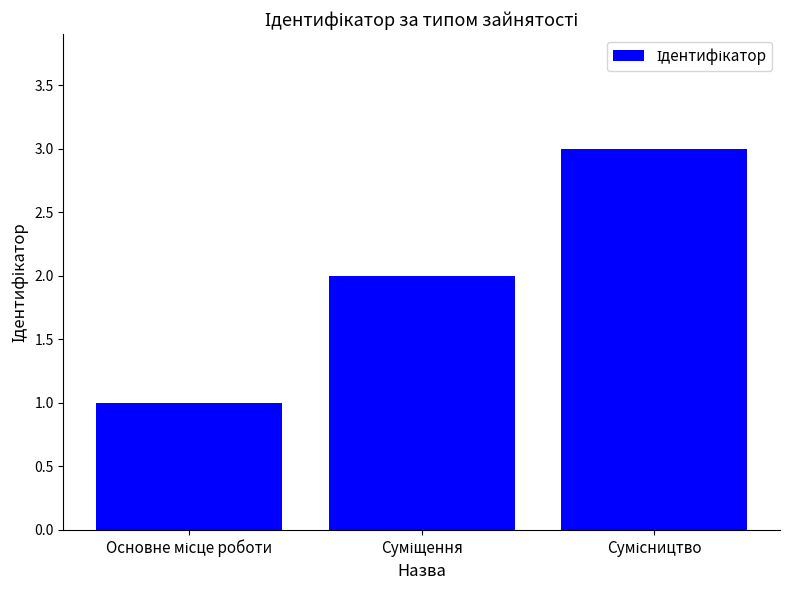

Reading right to left, list all the values displayed in this chart.

3	2	1